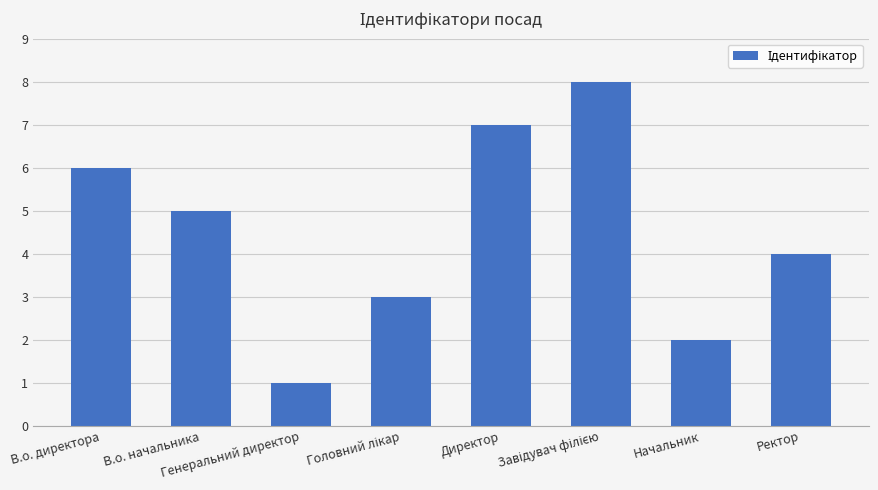

True or false: the data shows 9 at В.о. начальника.

False